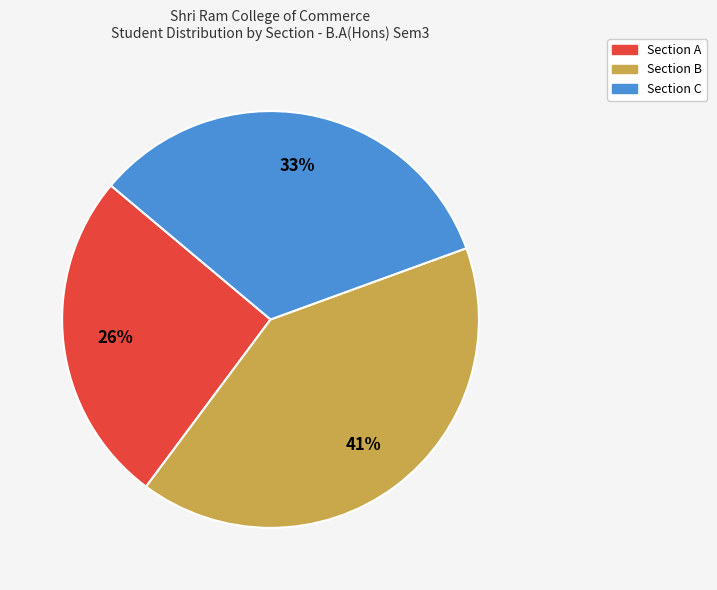

Which has a higher value, Section A or Section C?

Section C